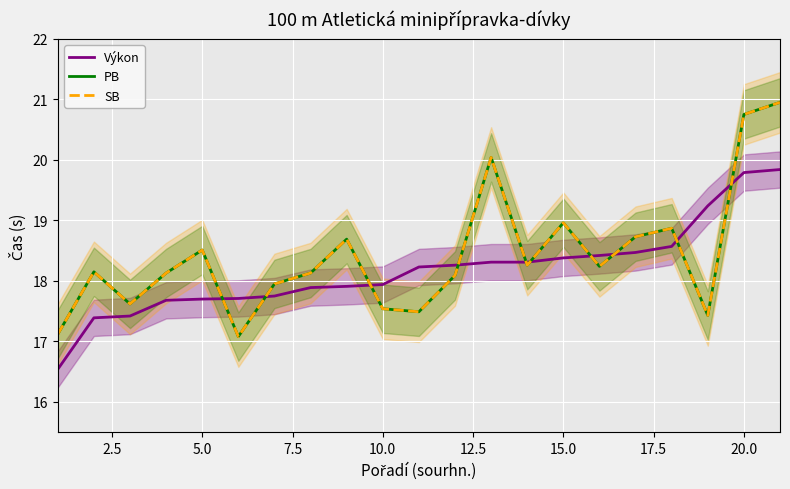

True or false: SB and PB cross at least once.

False